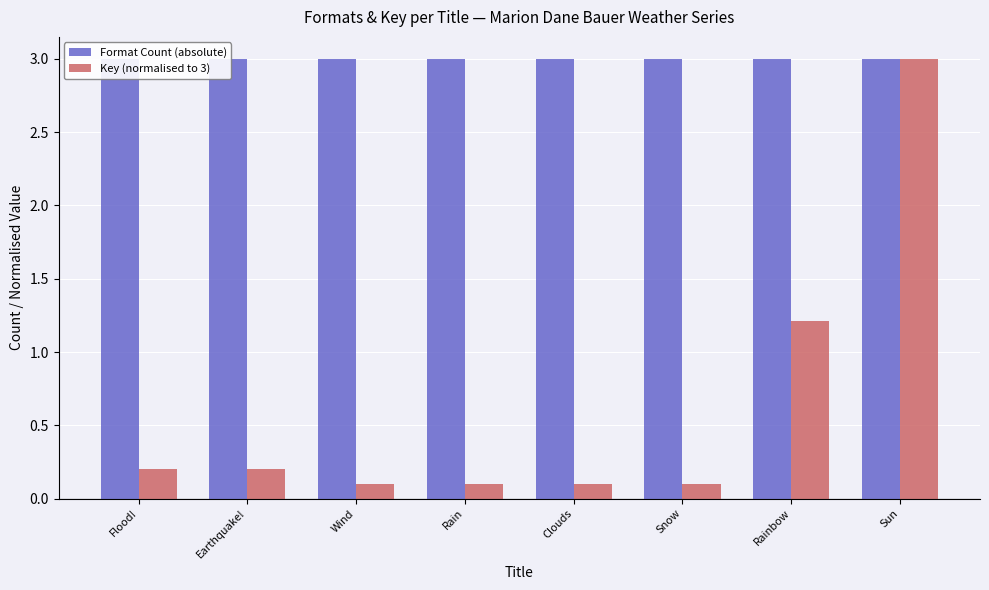

At which category is the sum across all series the highest?

Sun